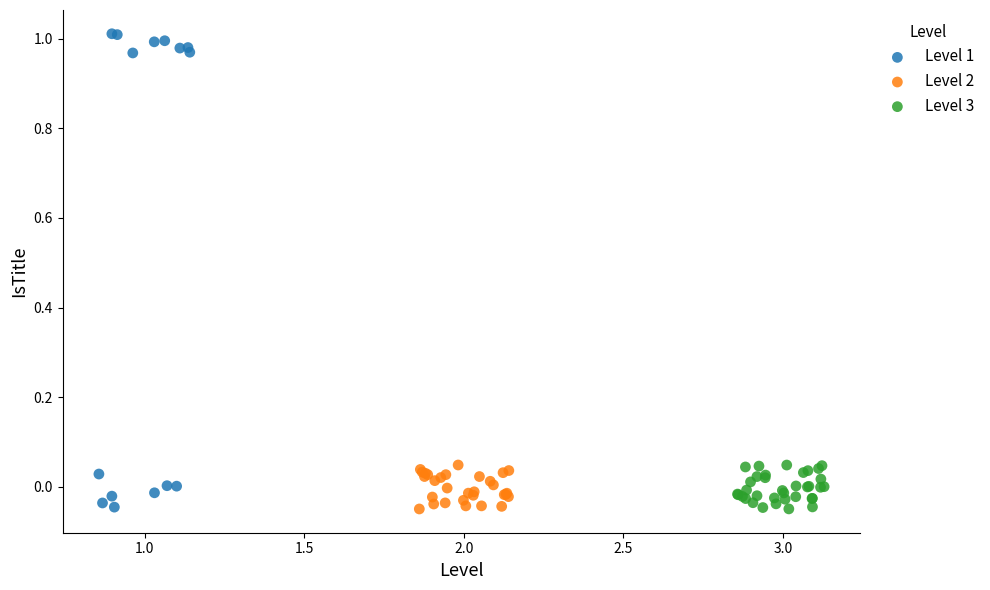

What are all the series names shown in the legend?

Level 1, Level 2, Level 3